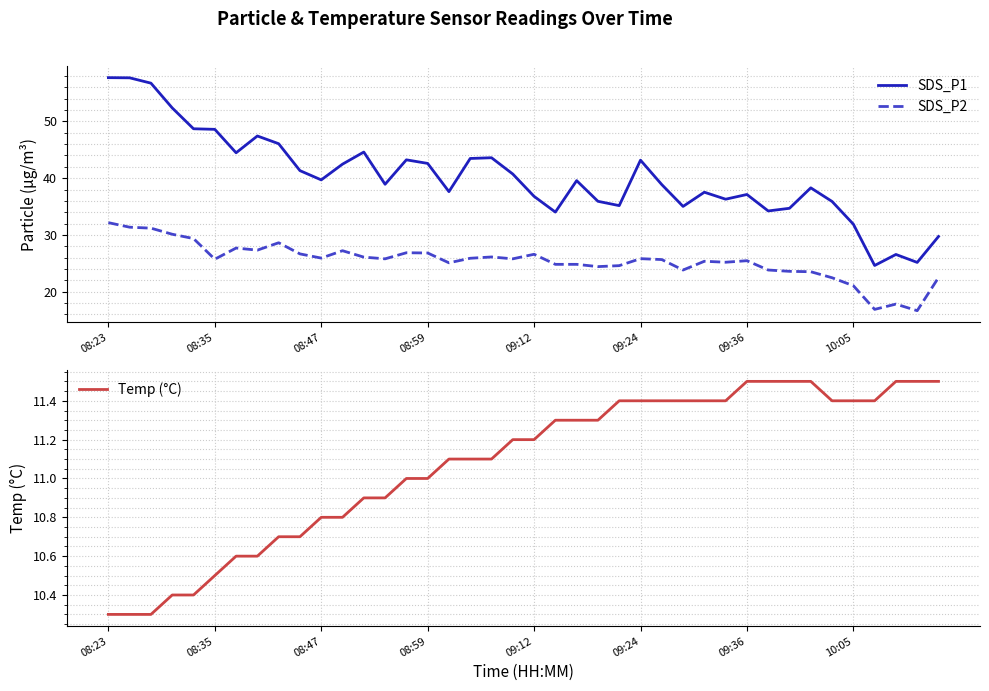

What is the average value of the SDS_P2 series?

25.4